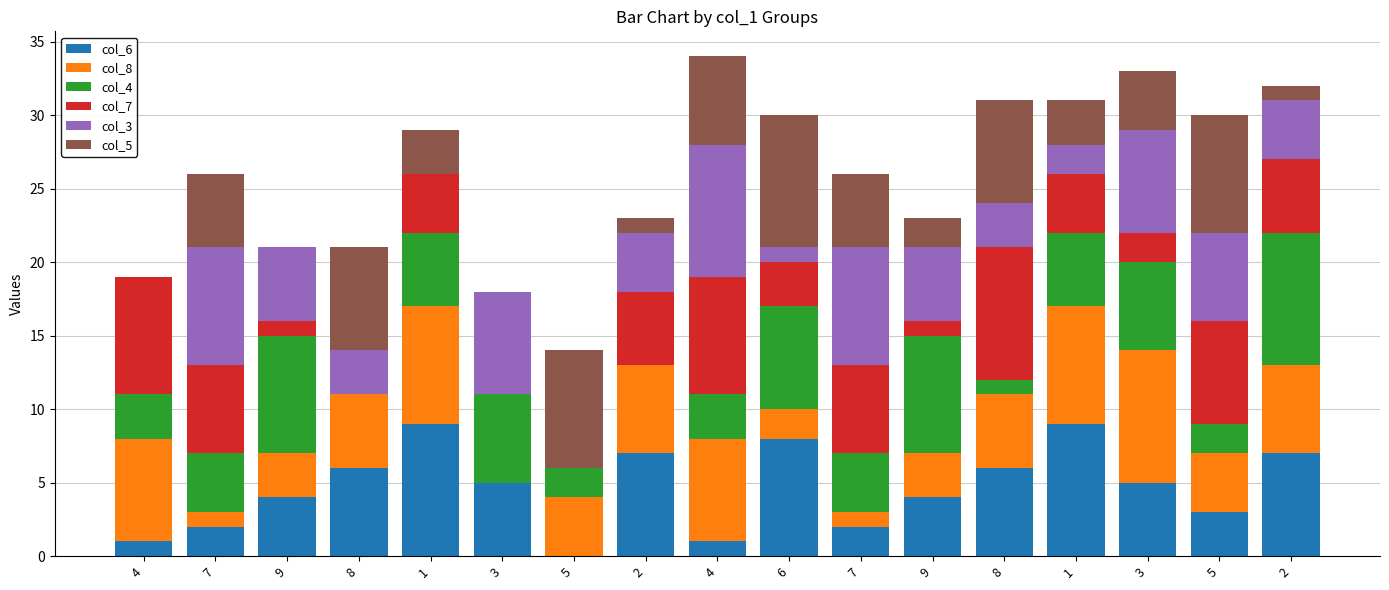

How many distinct data groups are displayed?

6